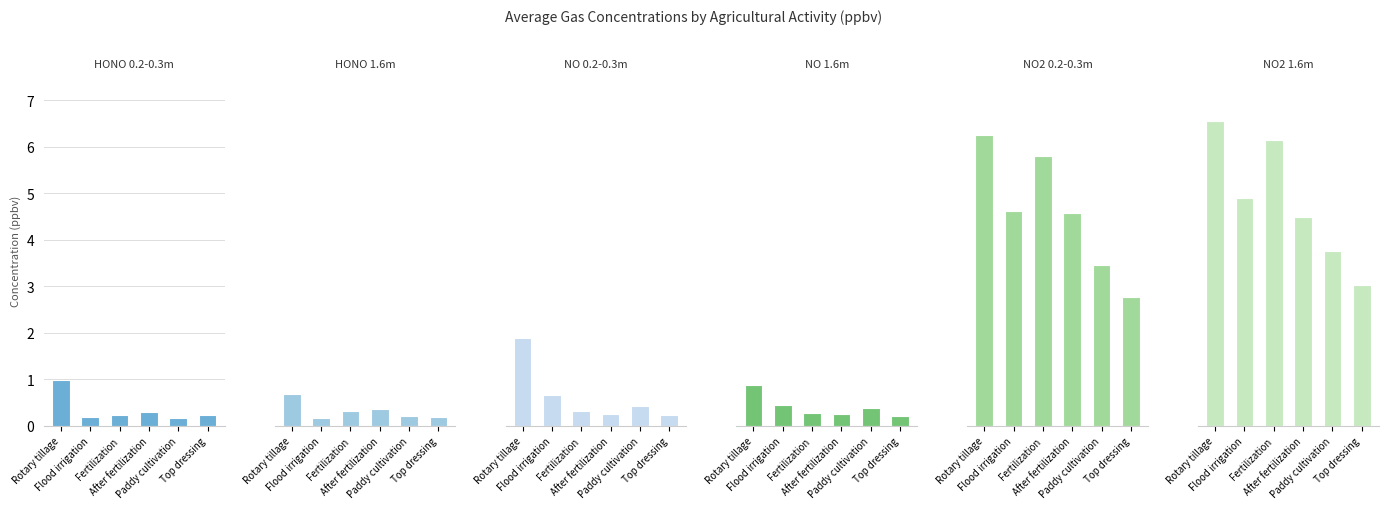

What is the label of the 5th bar from the left?

Paddy cultivation